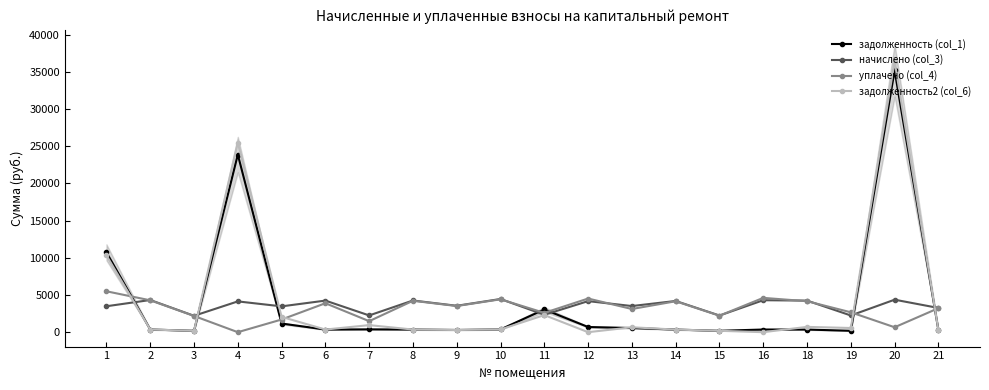

Which series has the widest spread of values?

задолженность2 (col_6)